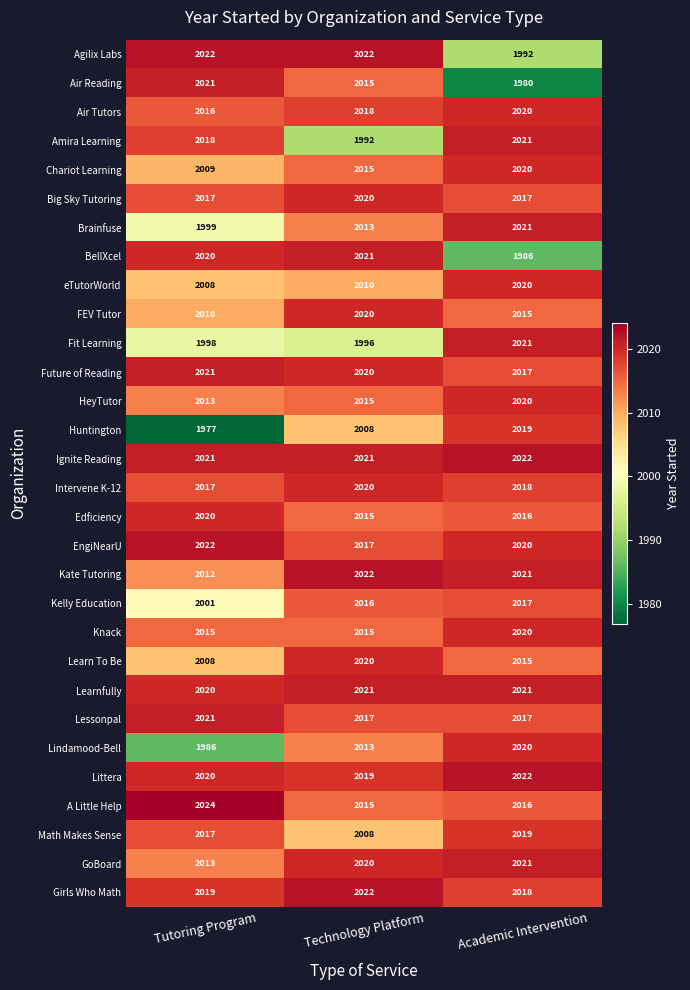

Is the value of Brainfuse at Tutoring Program greater than the value of Learnfully at Academic Intervention?

No